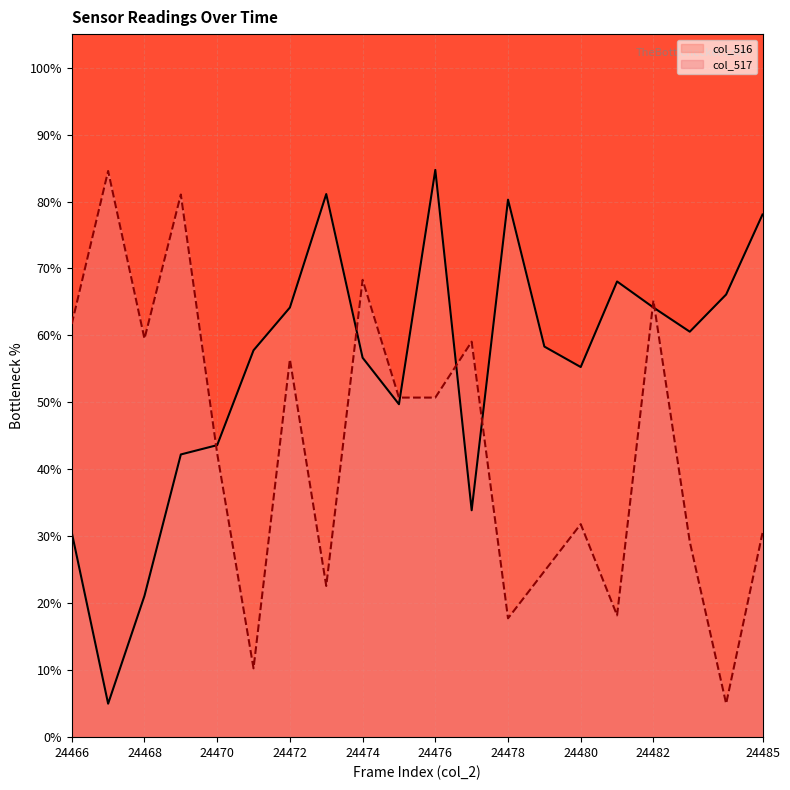

At which label does col_517 reach its peak?

24467